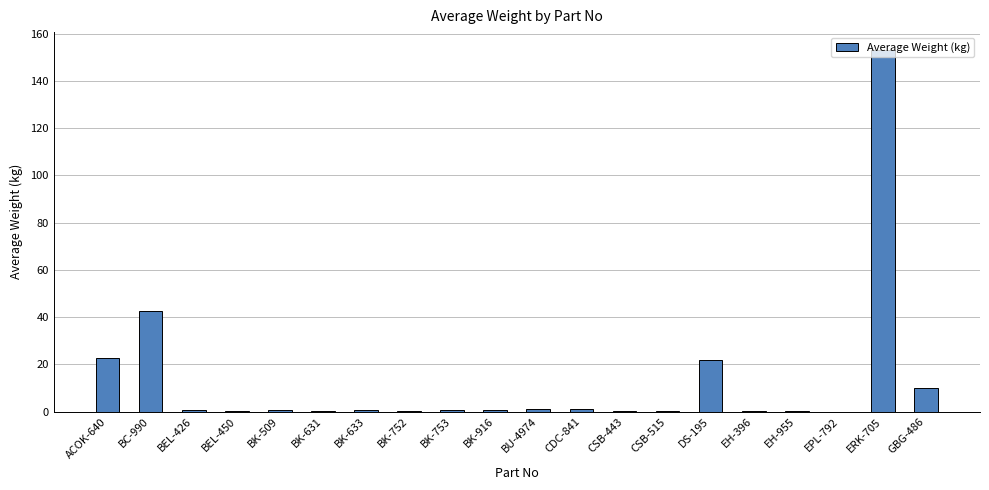

What is the maximum value shown in the chart?

153.0